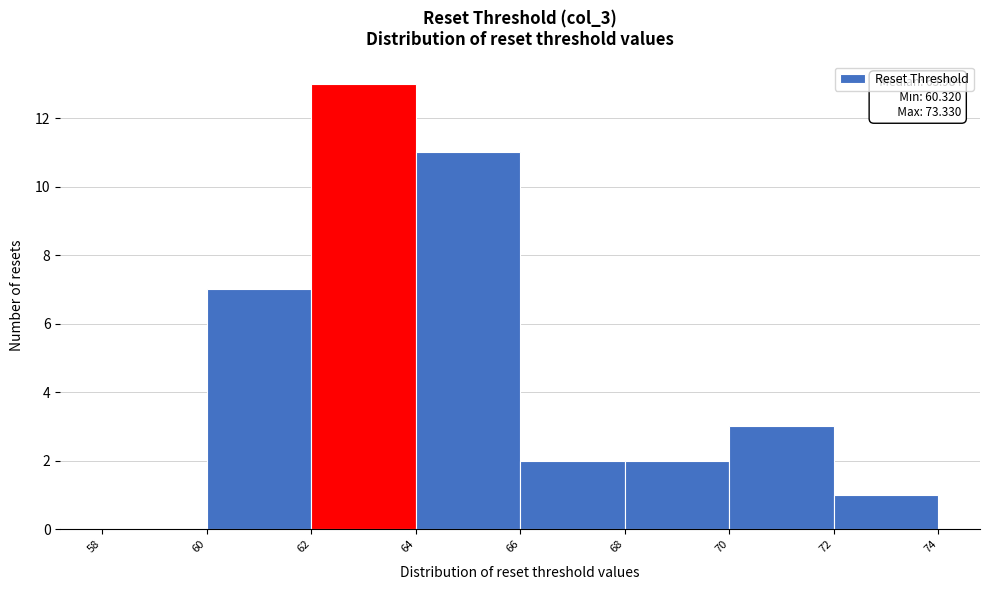

Over which range of the x-axis is the bar tallest?

62 to 64